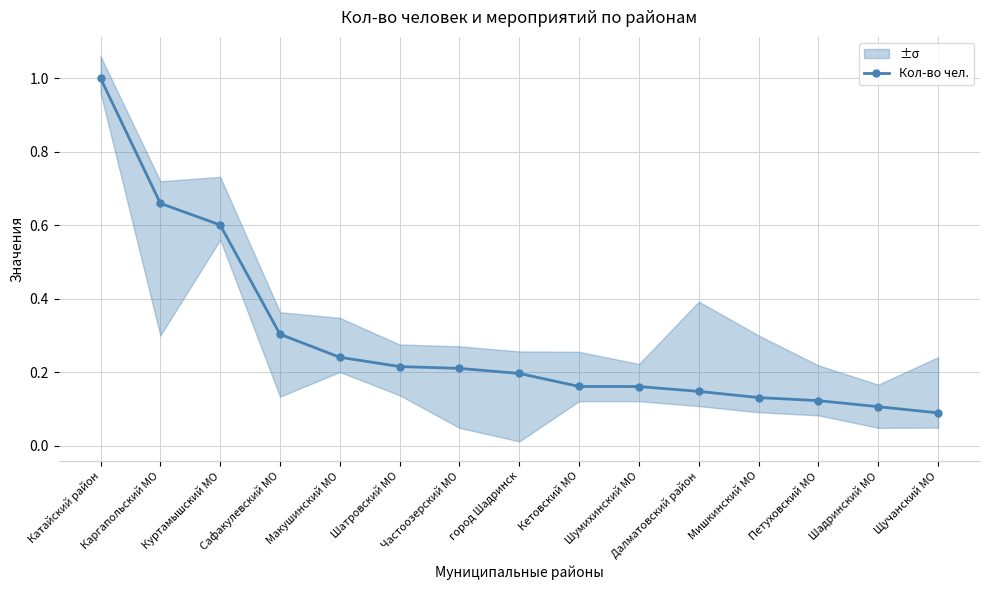

What position from the right is Шумихинский МО?

6